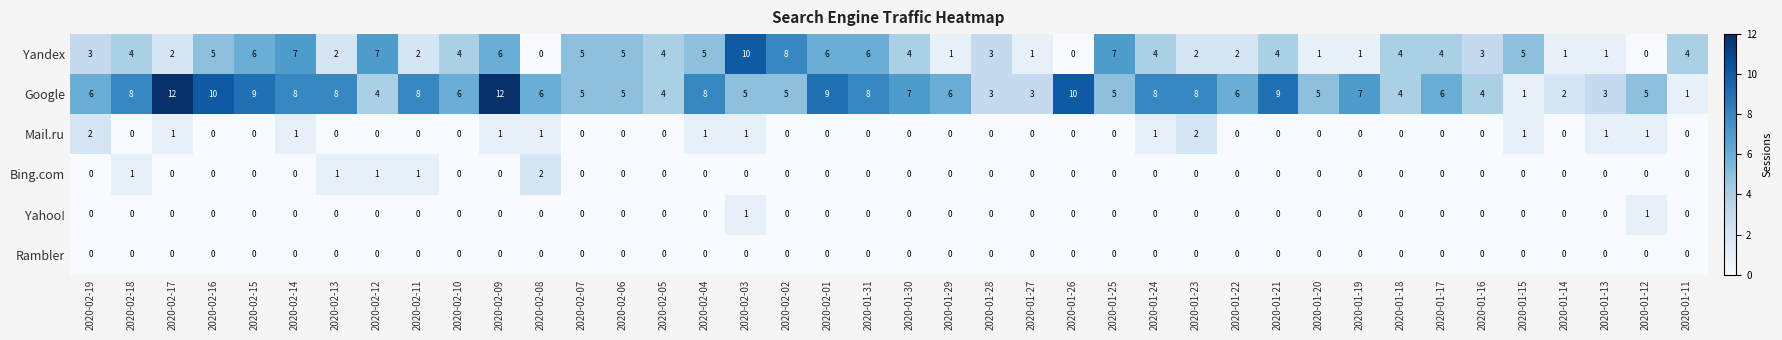

At which category is the sum across all series the highest?

2020-02-09